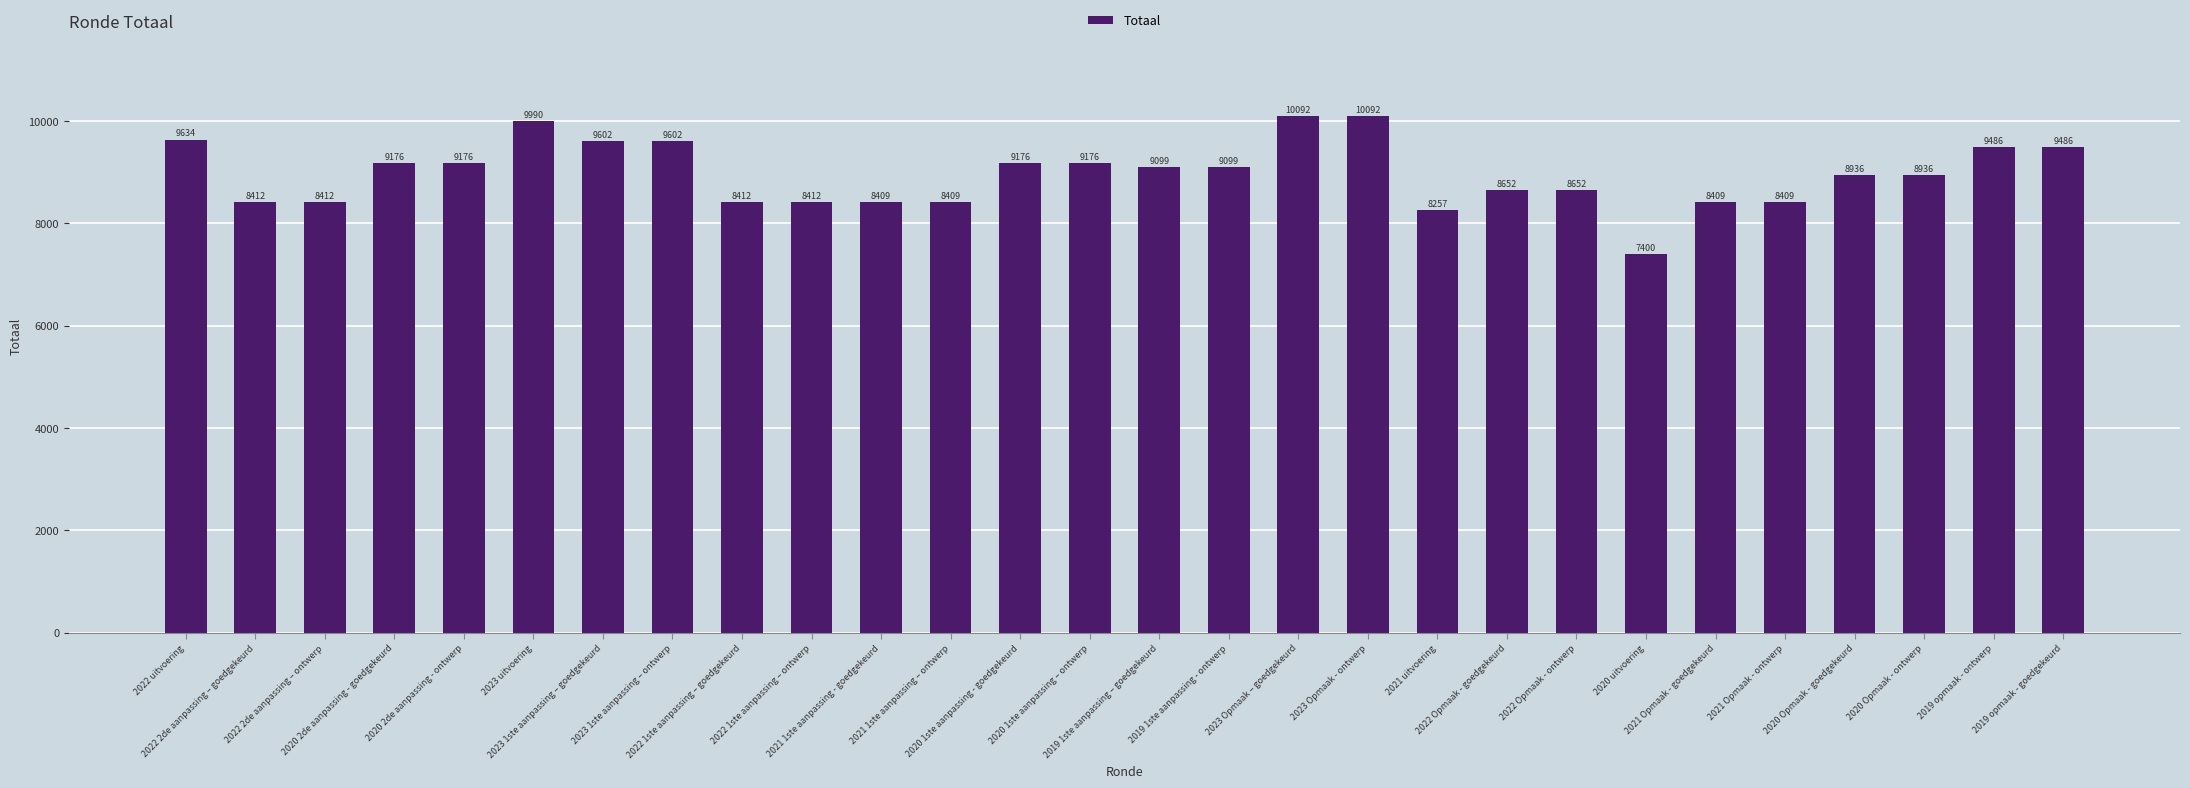

What is the minimum value shown in the chart?

7400